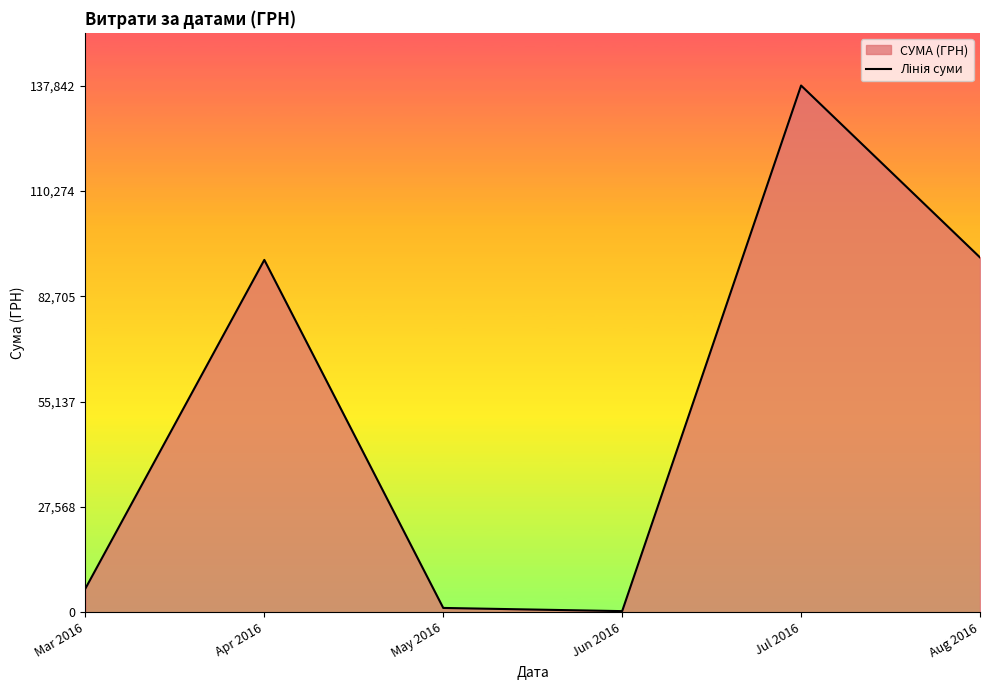

Reading right to left, list all the values displayed in this chart.

Aug 2016=92856.7	Jul 2016=137843.0	Jun 2016=300.0	May 2016=1134.2	Apr 2016=92212.2	Mar 2016=6218.4